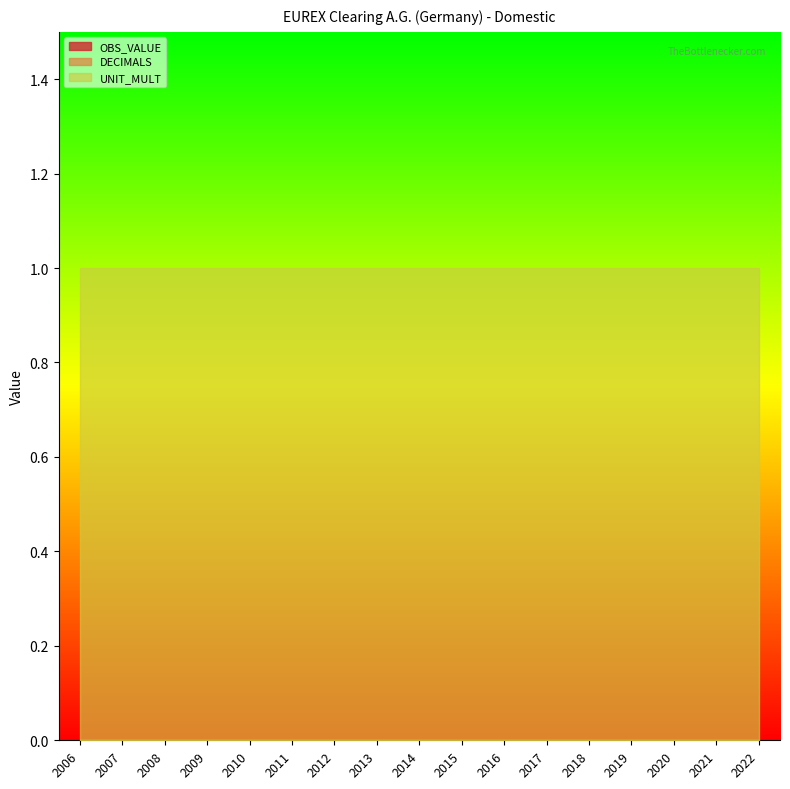

Which category has the lowest value in the OBS_VALUE series?

2006